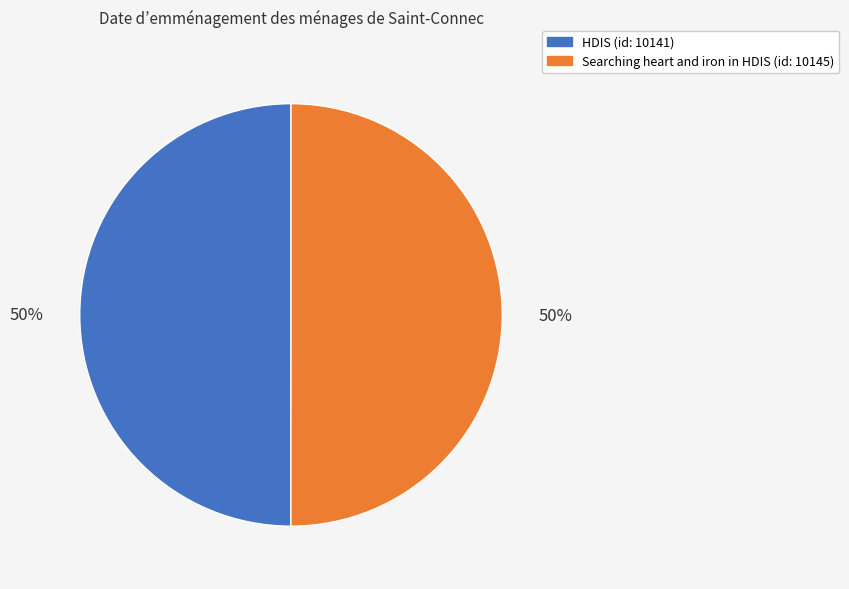

Is the sum of HDIS and Searching heart and iron in HDIS greater than half?

Yes